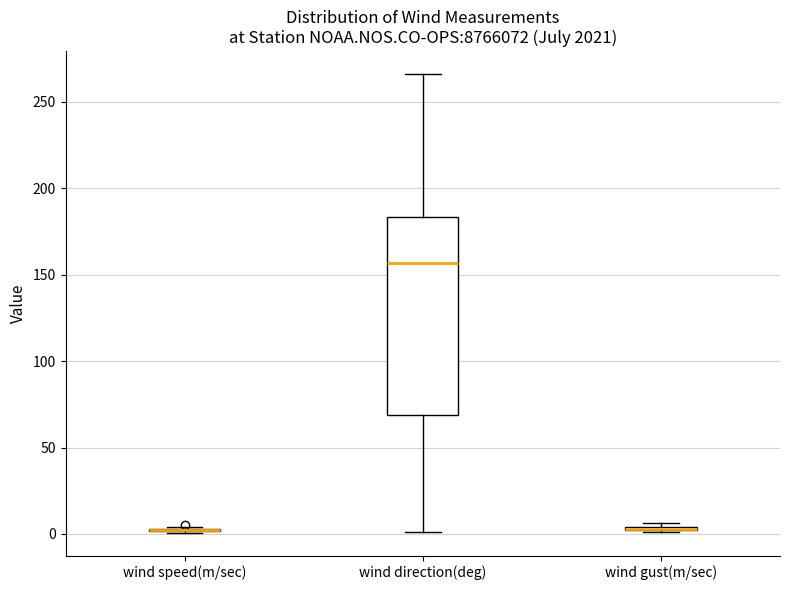

Where does the upper whisker of the box for wind direction(deg) end on the y-axis? The values are not printed on the chart, so give them approximately, as read against the axis.

265